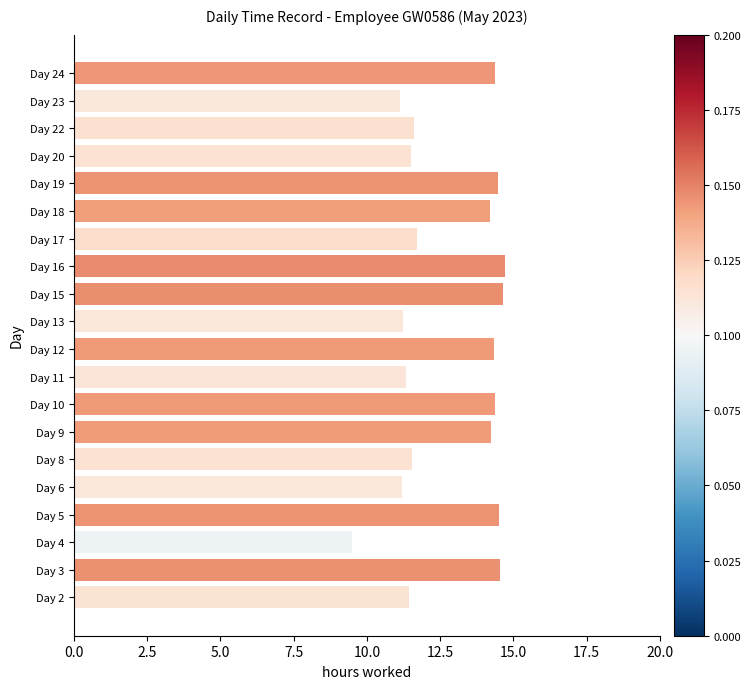

What is the greatest value displayed?

14.7